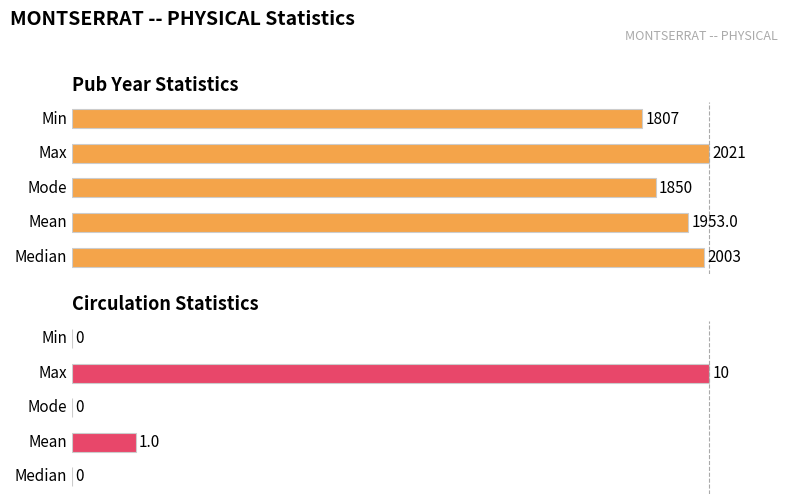

The Circs (normalized) series shows -35.9 at Mode. True or false?

False